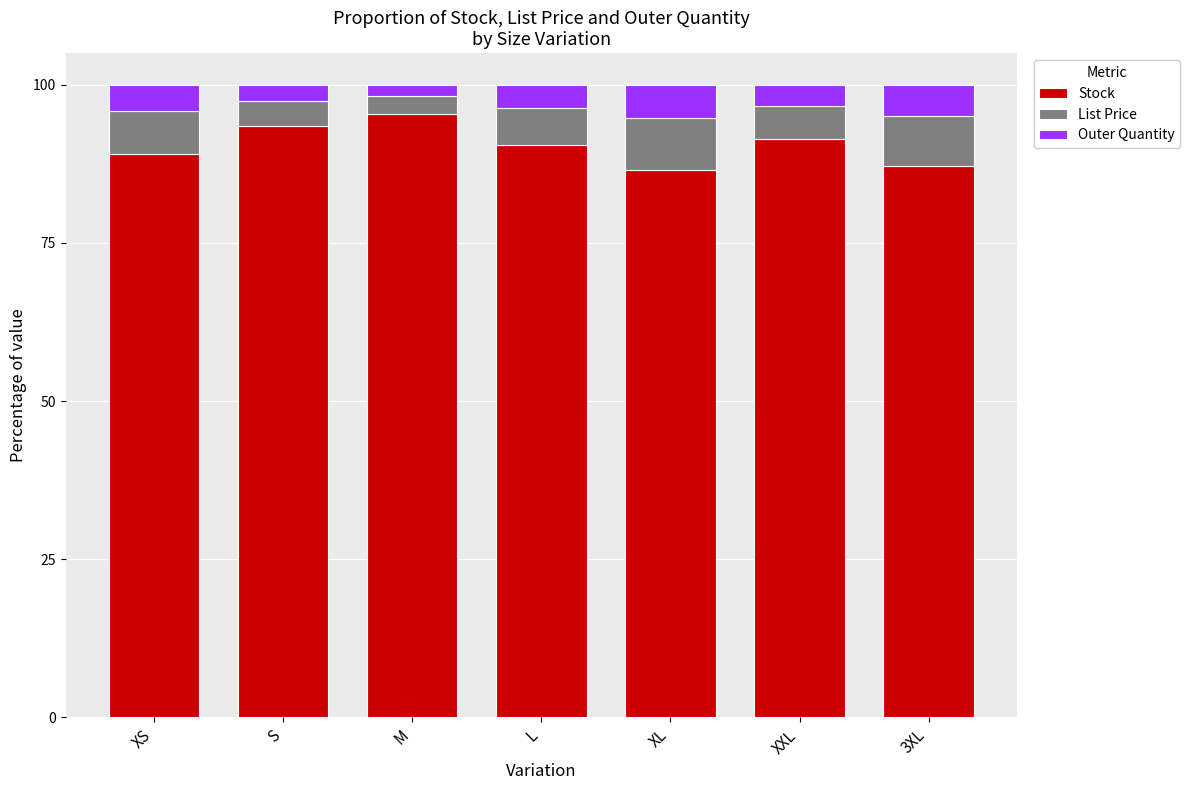

Count the number of categories in the chart.

7